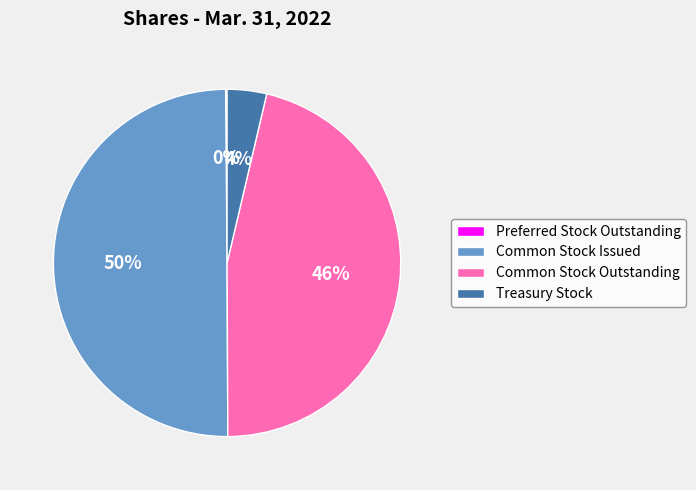

Is it true that Common Stock Outstanding is 46% of the pie?

True